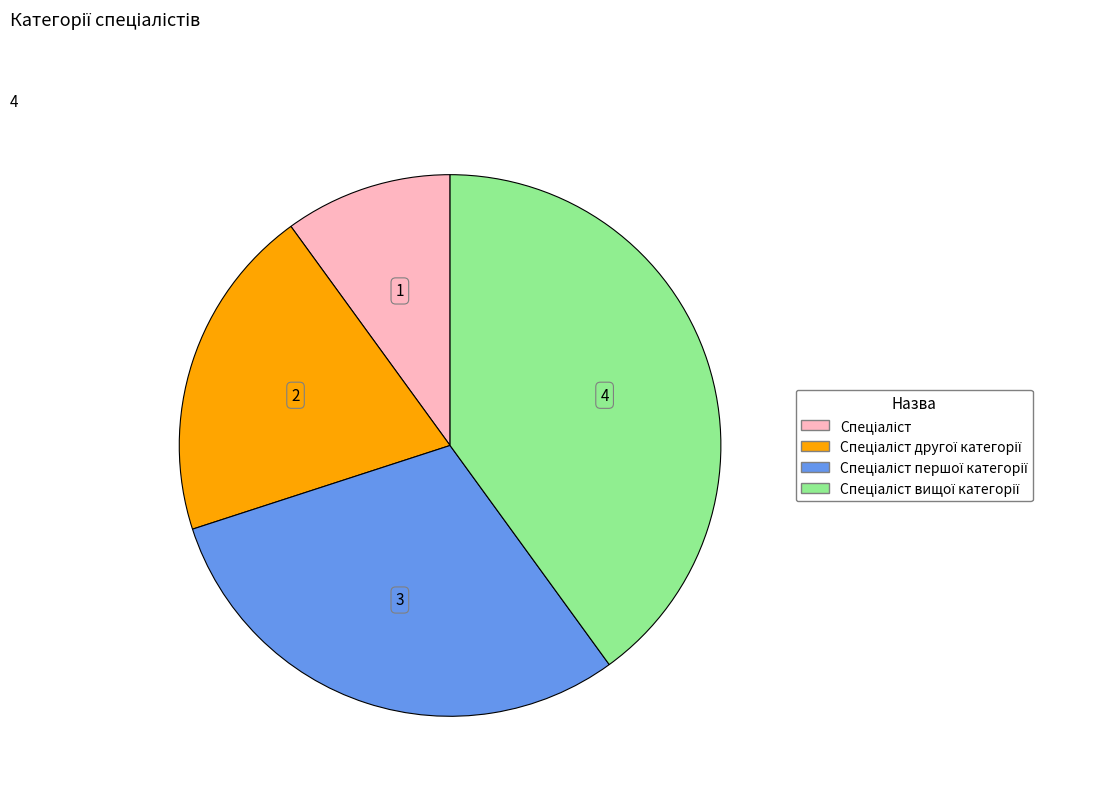

Does any single category account for the majority?

No